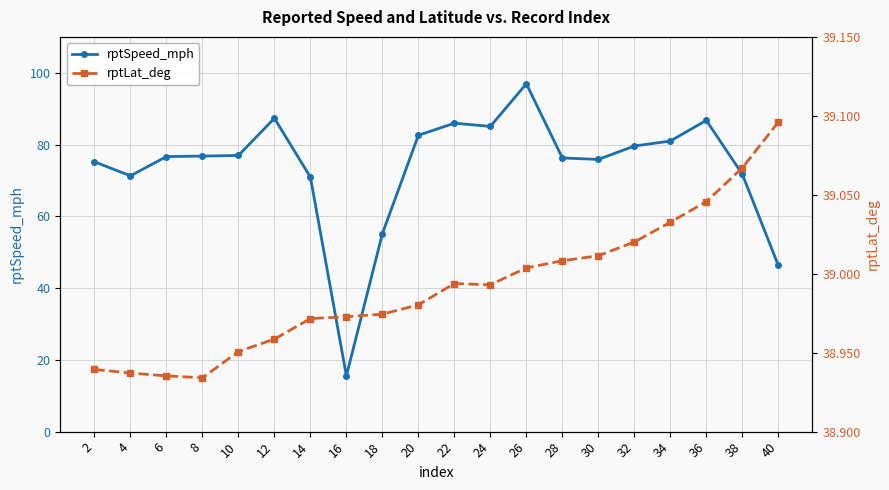

Which series changed the most between 26 and 34?

rptSpeed_mph